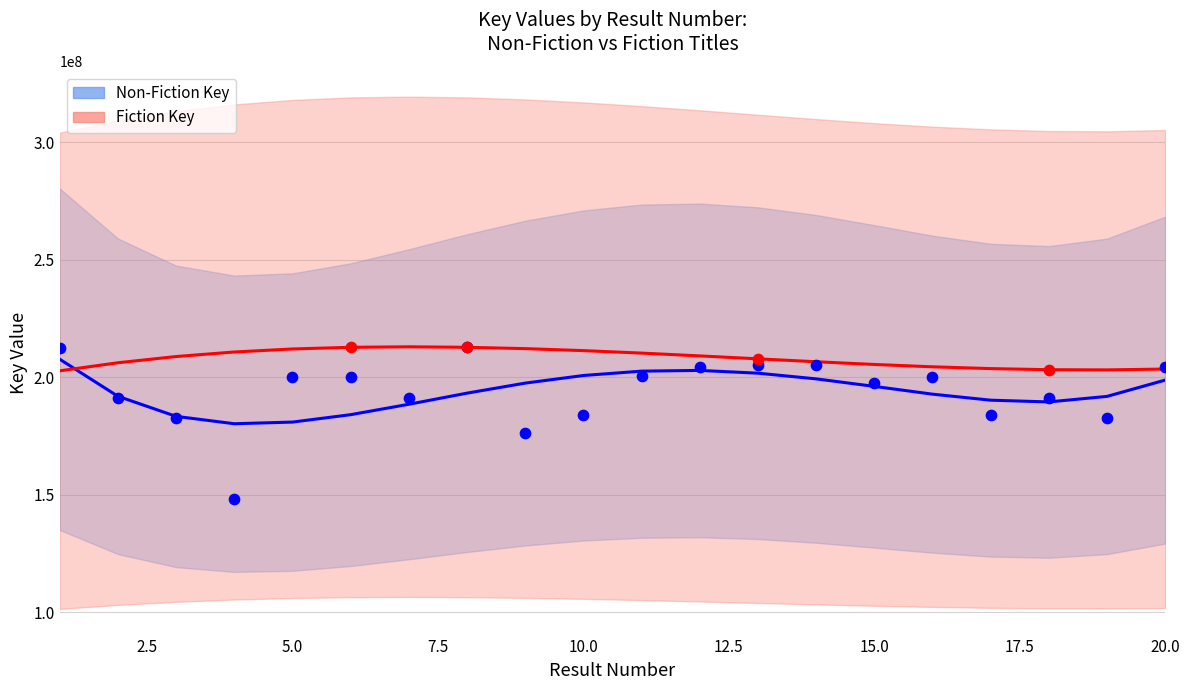

What is the change in value from 5 to 6?

-150